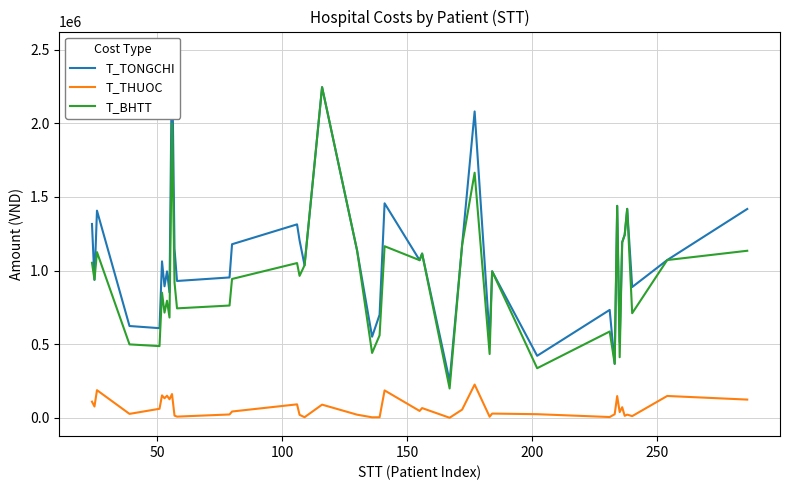

What is the difference between the maximum and minimum values in the T_TONGCHI series?

2247810.0